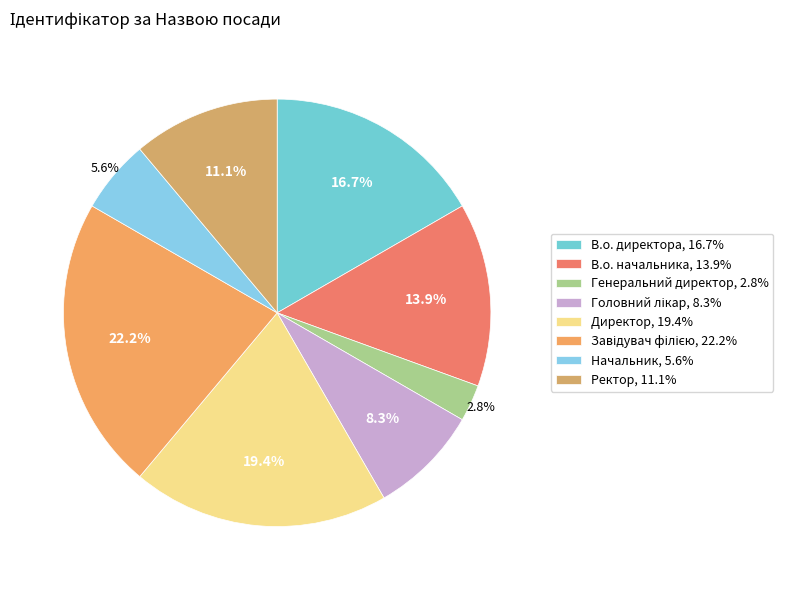

To the nearest percent, what is the combined percentage of Начальник and В.о. директора?

22%